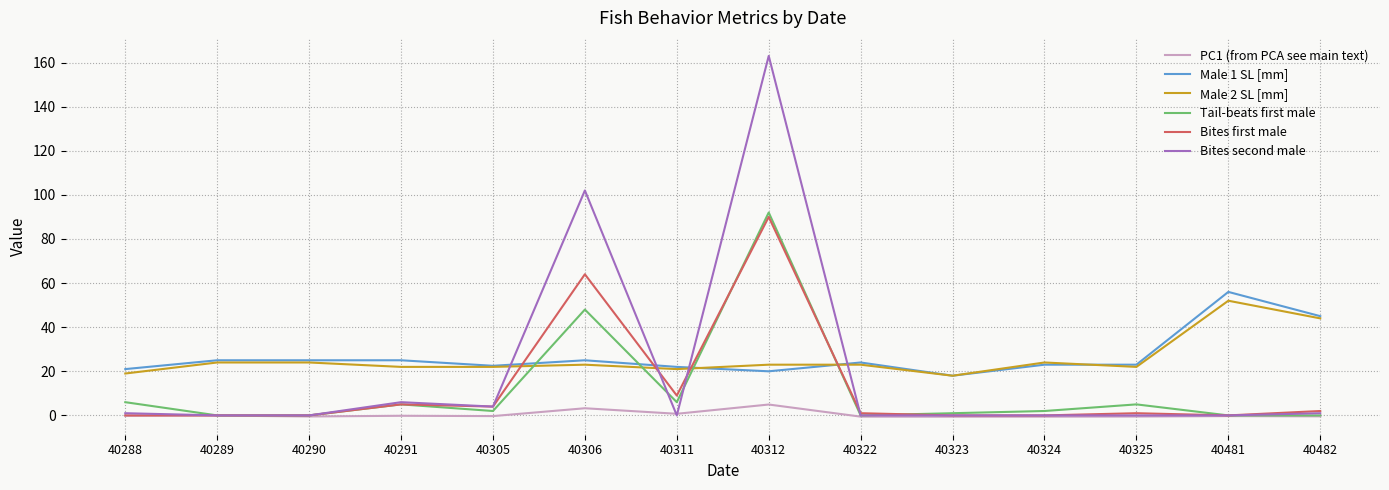

What is the spread (max minus min) of values at 40312?

158.1